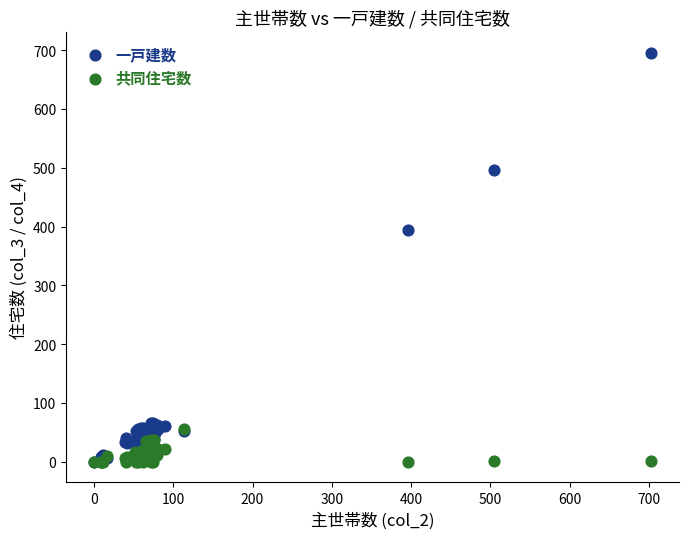

Across all series, what Y value is closest to 348?

394